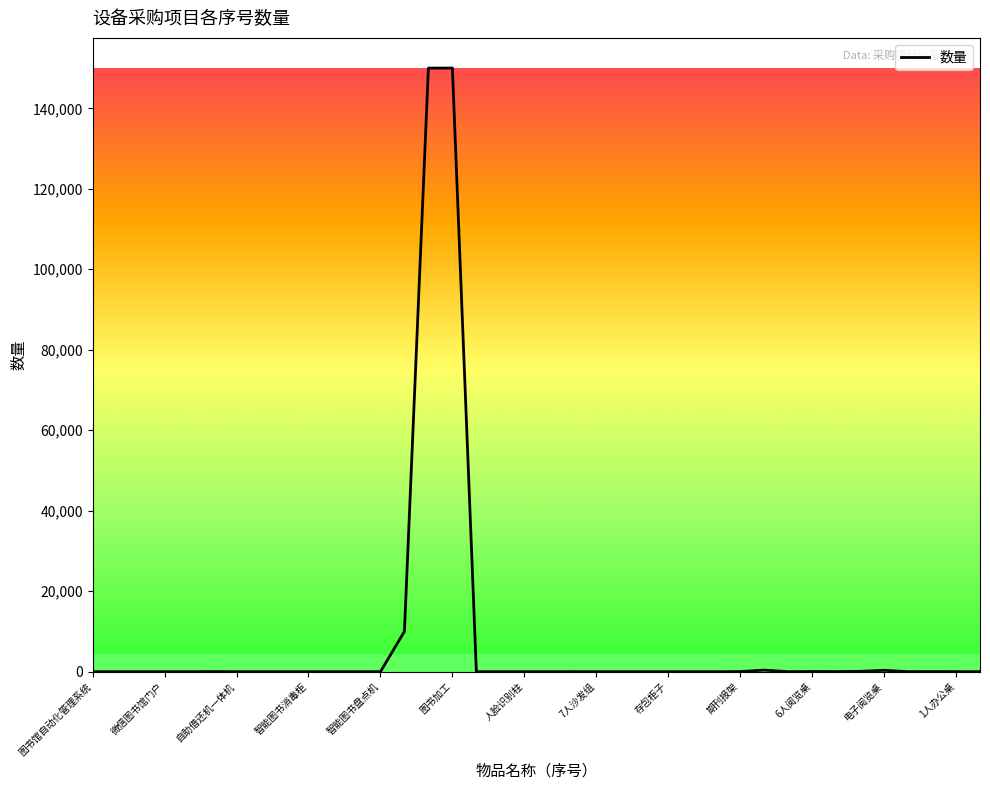

What is the maximum value shown in the chart?

150000